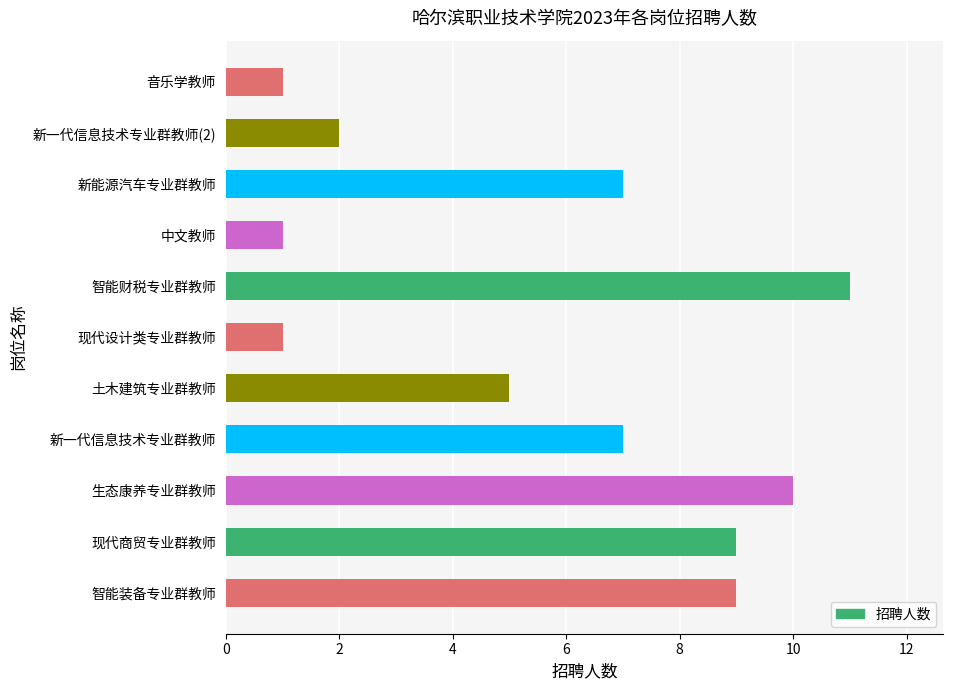

Count the number of categories in the chart.

11